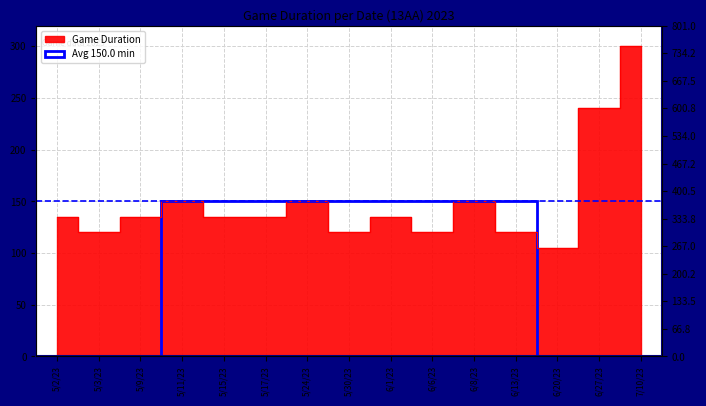

Reading left to right, extract all data points from this chart.

135	120	135	150	135	135	150	120	135	120	150	120	105	240	300